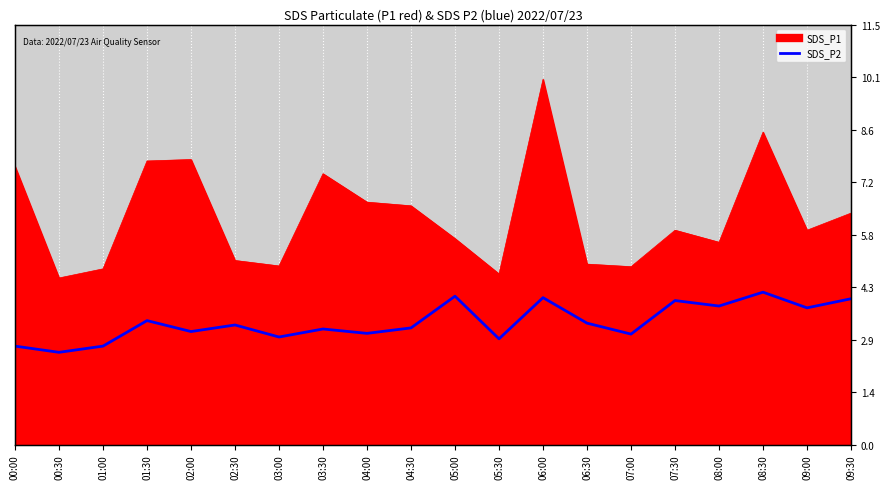

Where is the data nearest to the value 3?

07:00